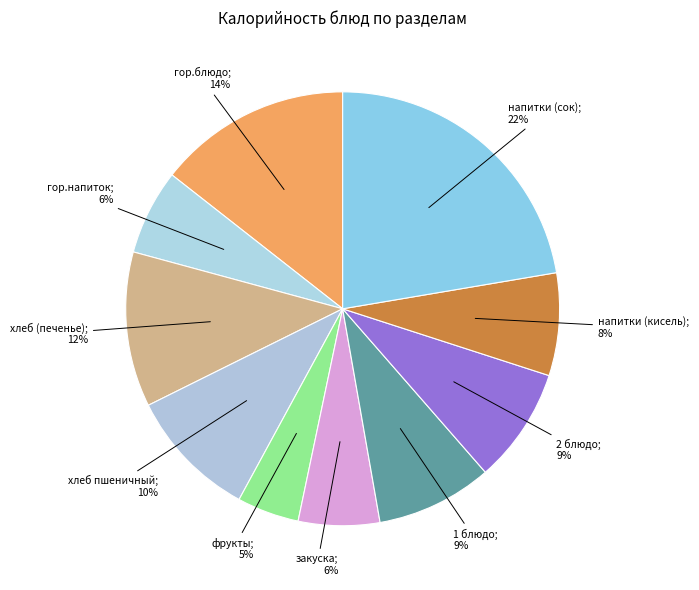

Which slice is the largest?

напитки (сок)